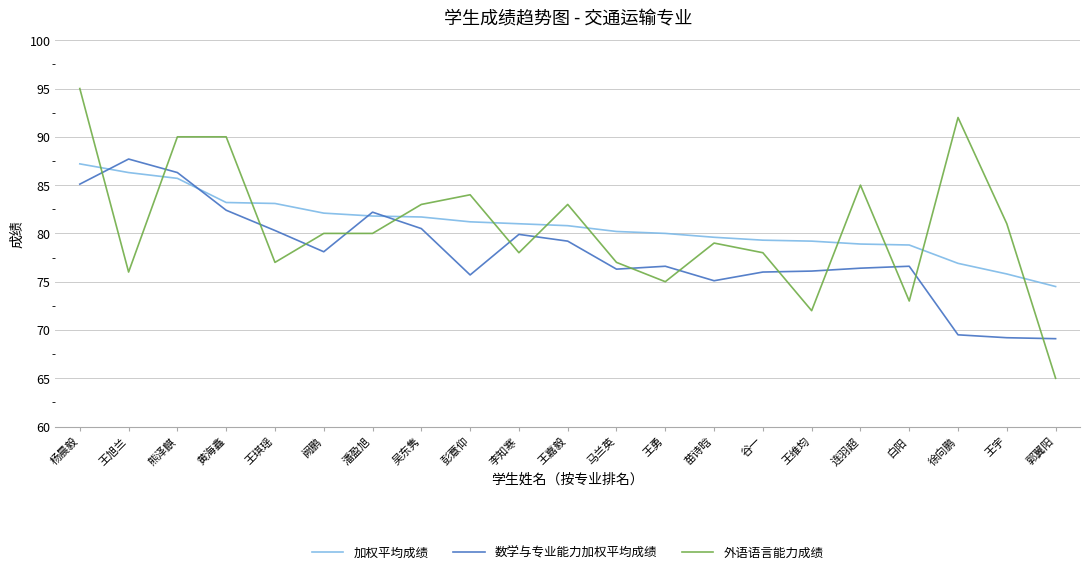

The 数学与专业能力加权平均成绩 series shows 87.7 at 王旭兰. True or false?

True